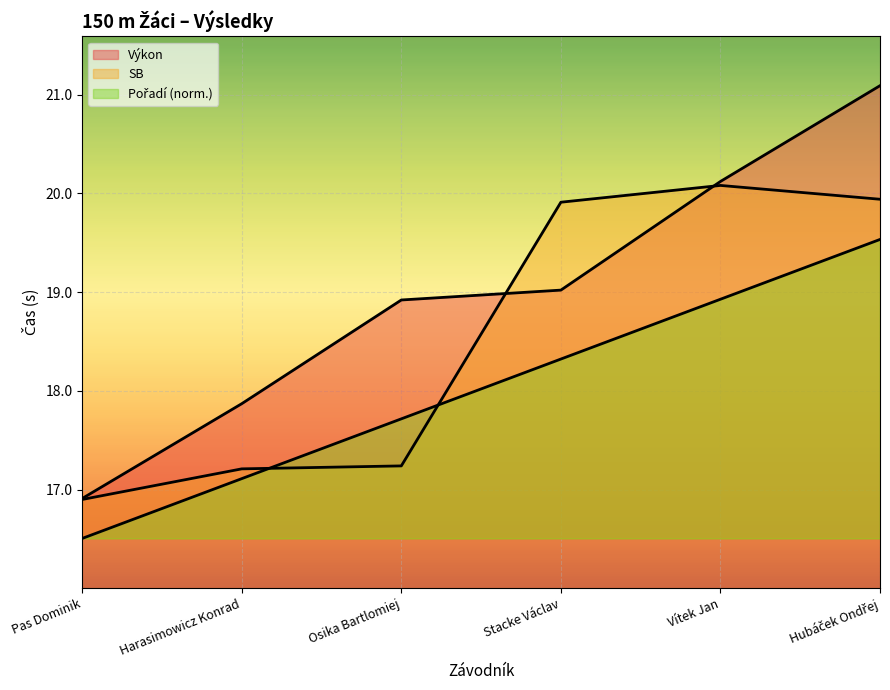

Reading left to right, list all the values displayed in this chart.

Pořadí: 16.5	17.1	17.7	18.3	18.9	19.5
Výkon: 16.9	17.9	18.9	19.0	20.1	21.1
SB: 16.9	17.2	17.2	19.9	20.1	19.9